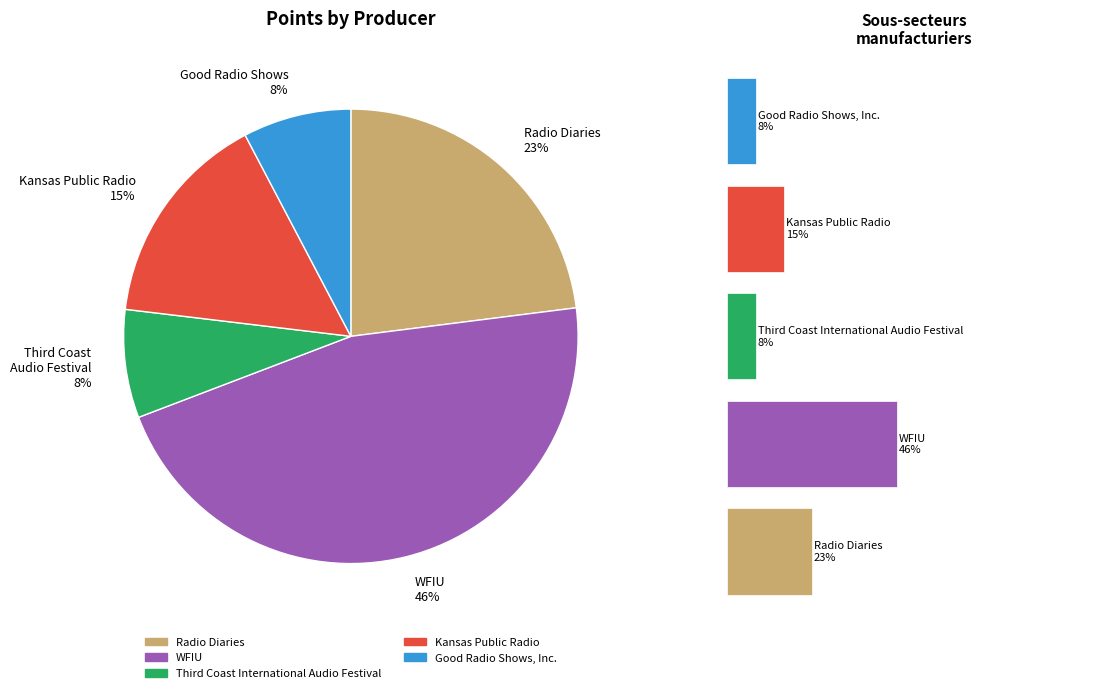

Does 0 represent more than half of the total?

No